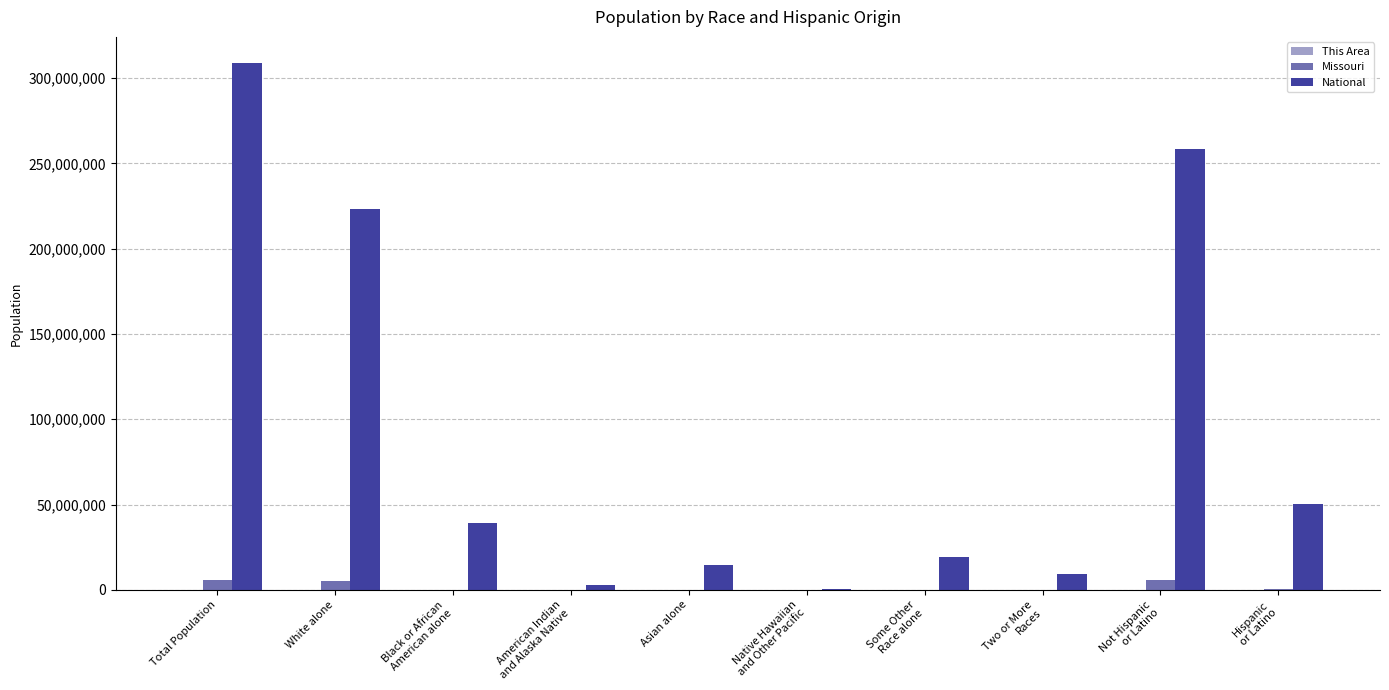

What is the maximum value for Missouri?

5988927